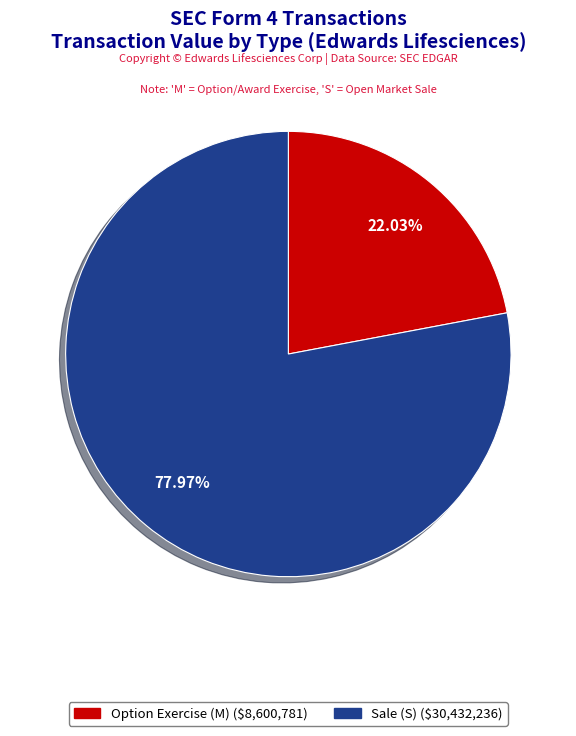

Is there a majority slice in this chart?

Yes